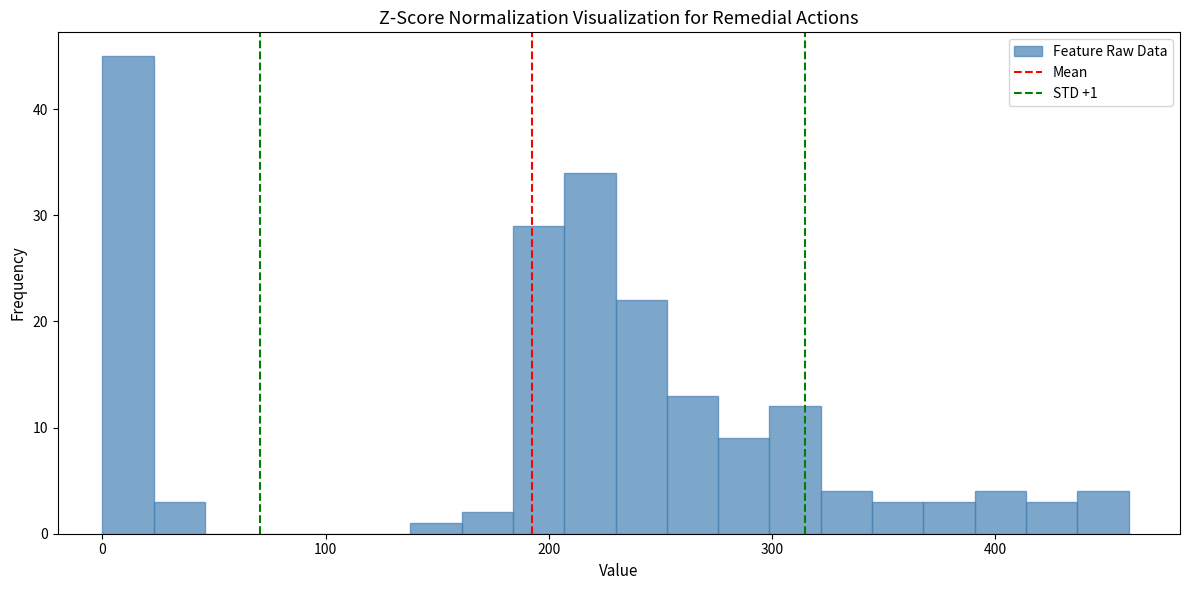

Around what value on the x-axis is the tallest bar? Give the approximate position of its centre, as read against the axis.

10